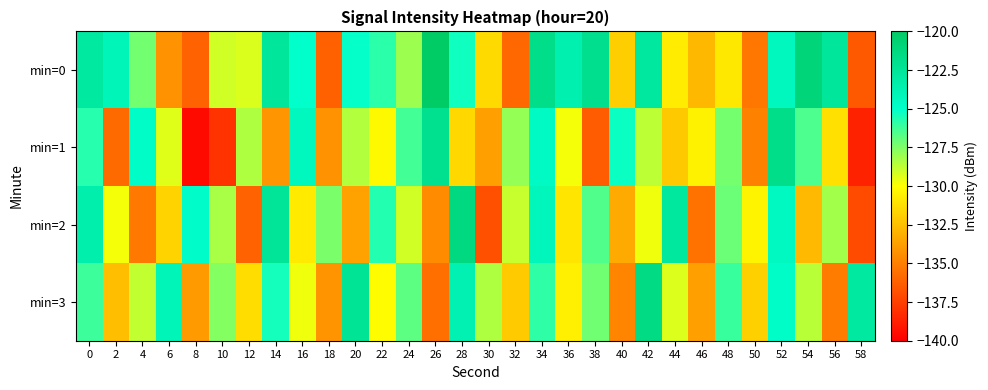

At how many categories does at least one series exceed -127?

23